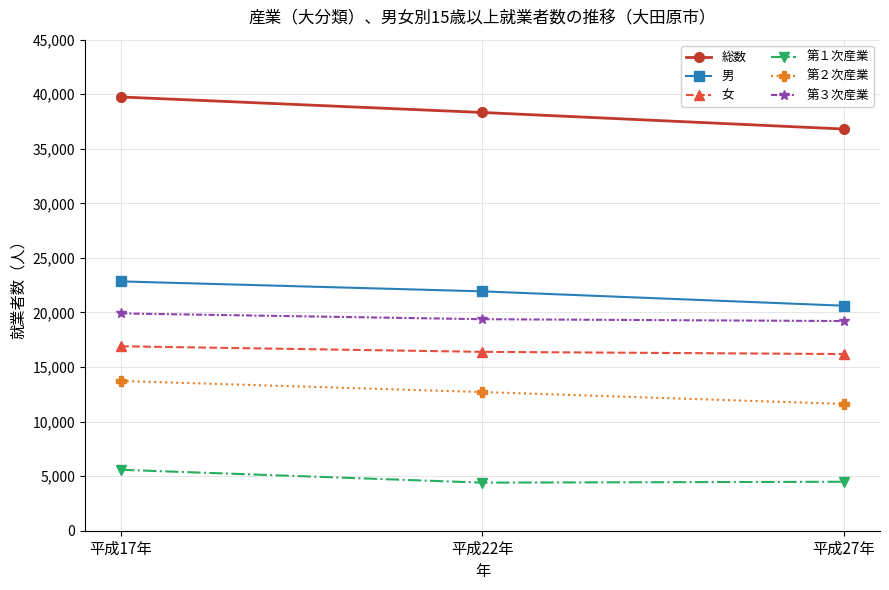

How many distinct data groups are displayed?

6